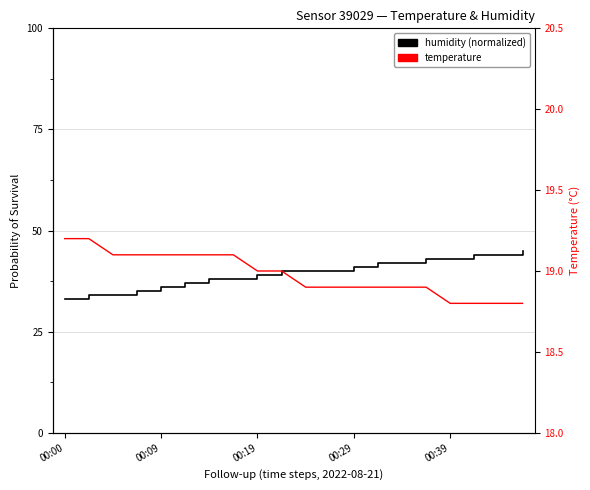

Between 00:19 and 18, which is larger?

18